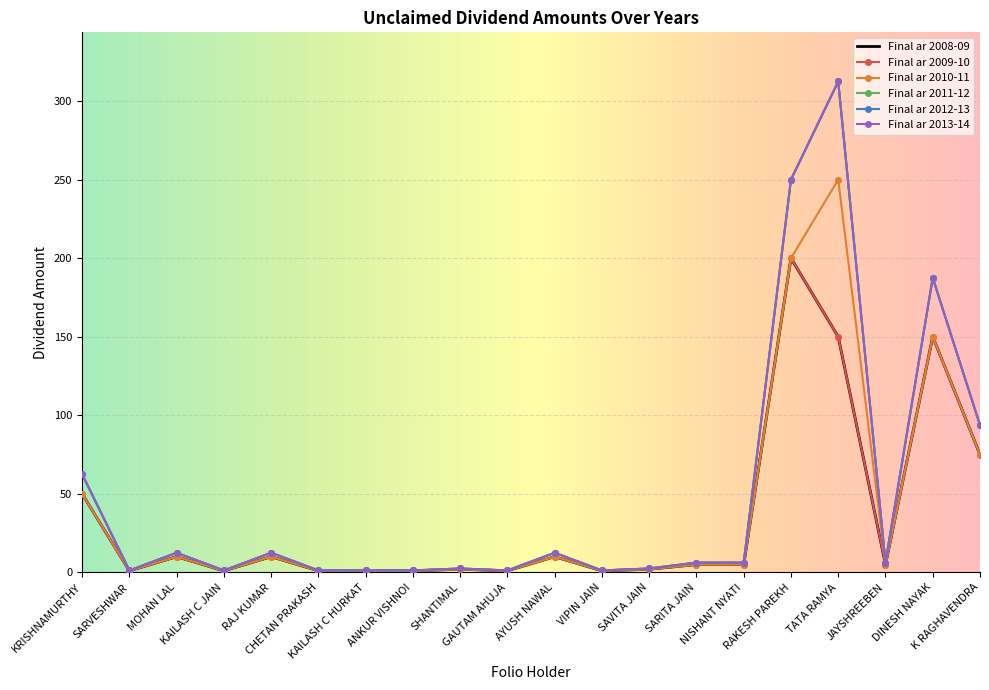

How many data points in Final ar 2011-12 are above 6?

11